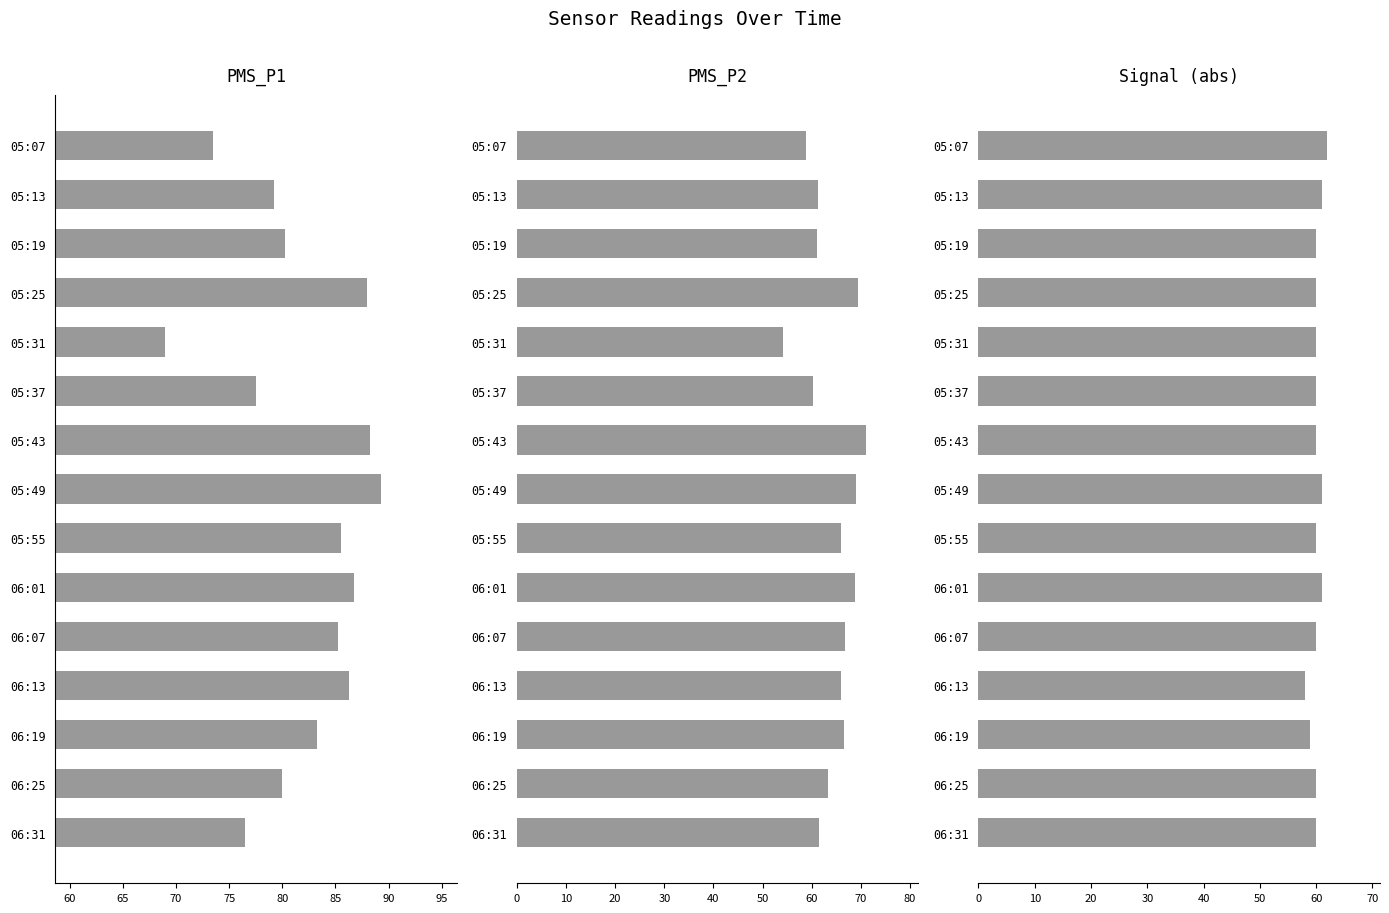

What is the greatest value displayed?

89.2